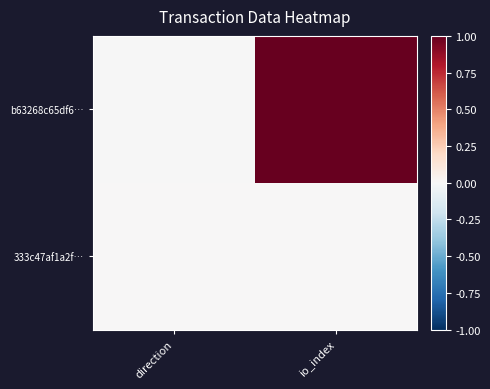

Reading right to left, extract all data points from this chart.

b63268c65df6…: io_index=1.0	direction=-0.0
333c47af1a2f…: io_index=0.0	direction=0.0